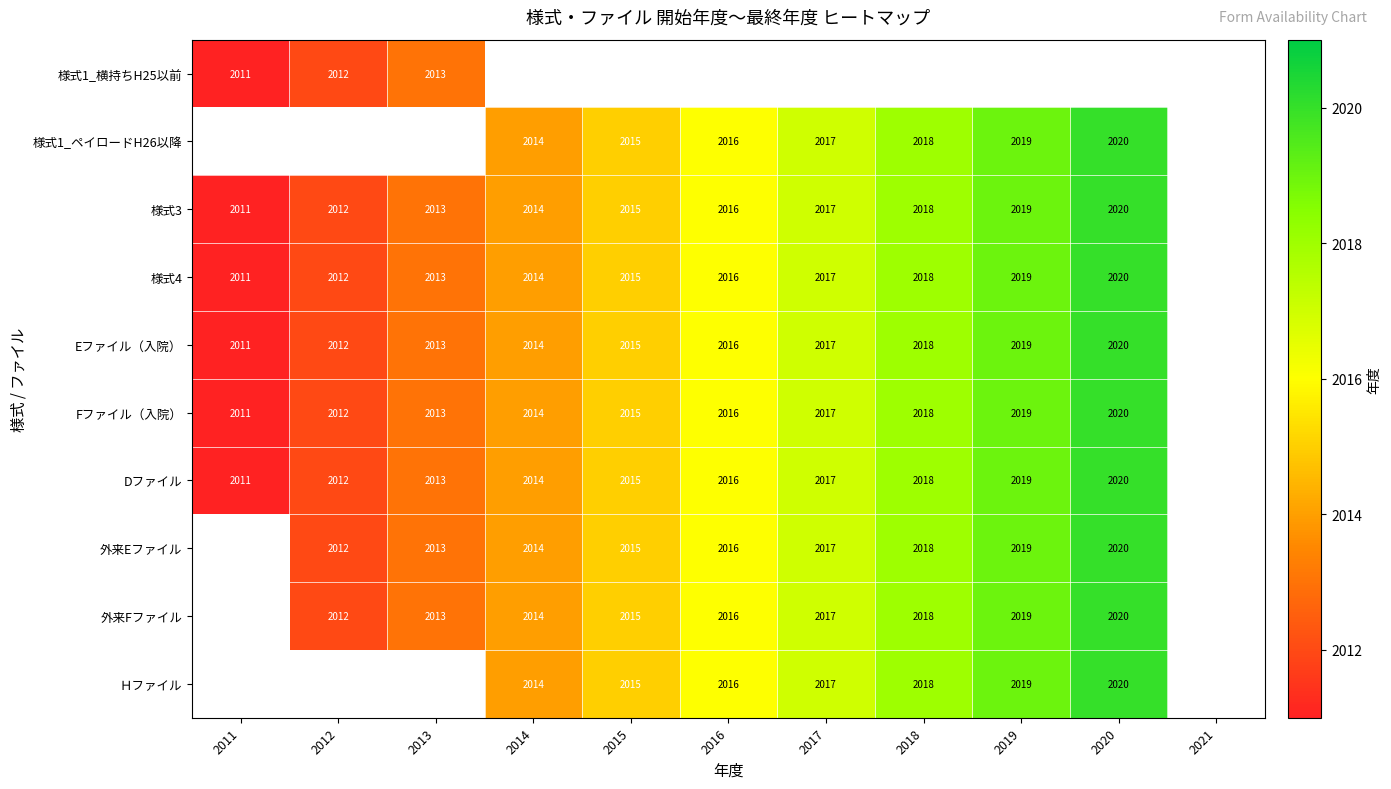

True or false: 様式3 has a value of 3077 at 2019.

False